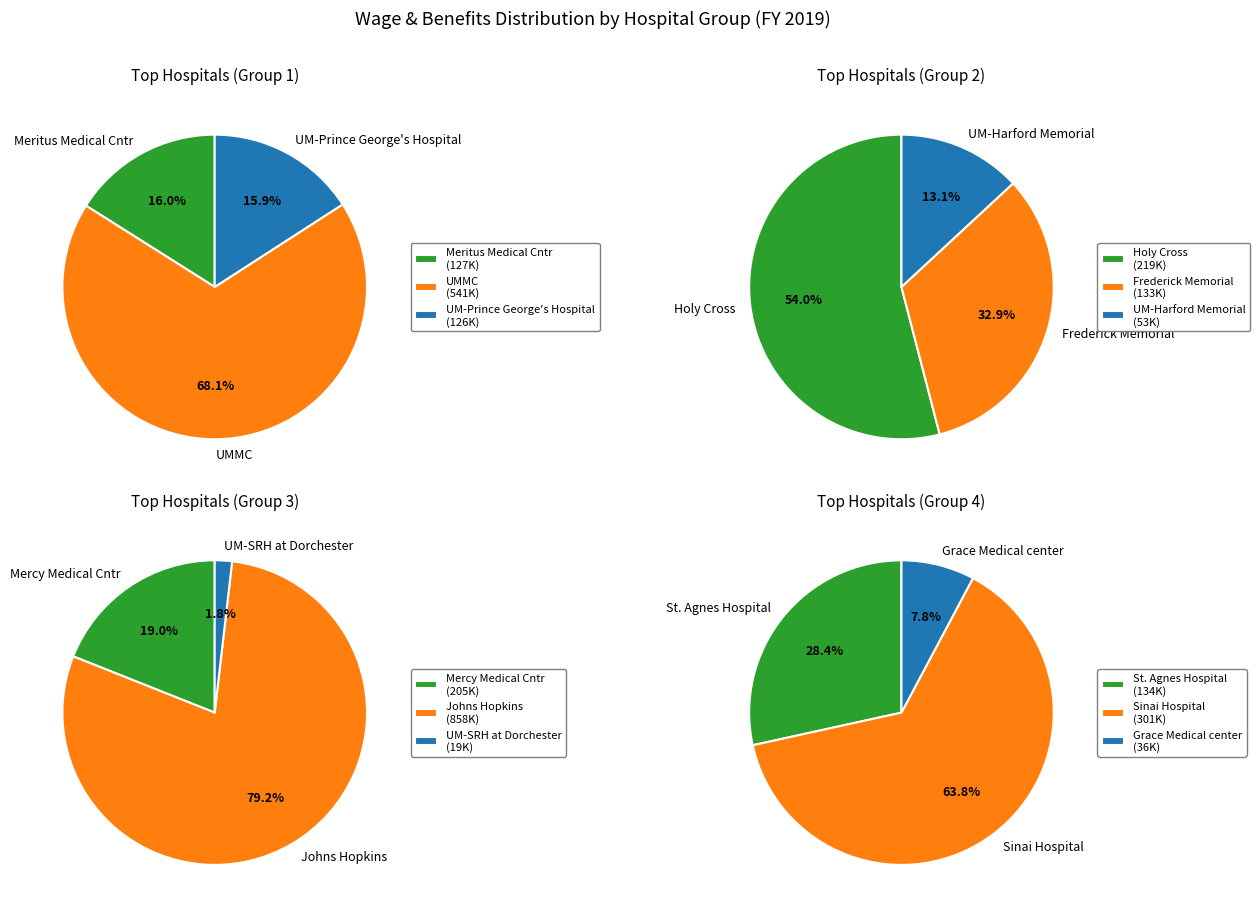

Does Frederick Memorial represent more than half of the total?

No